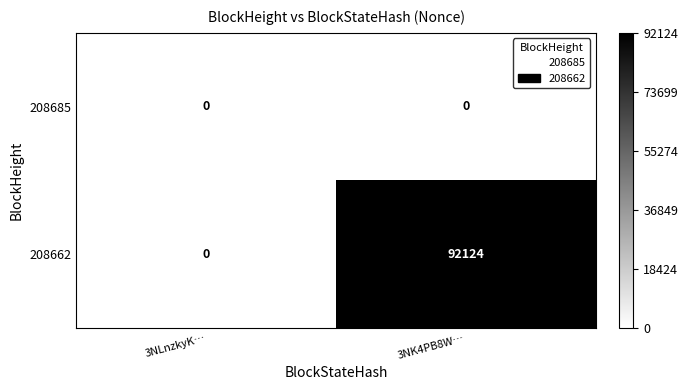

Reading left to right, extract all data points from this chart.

208685: 3NLnzkyK…=0	3NK4PB8W…=0
208662: 3NLnzkyK…=0	3NK4PB8W…=92124